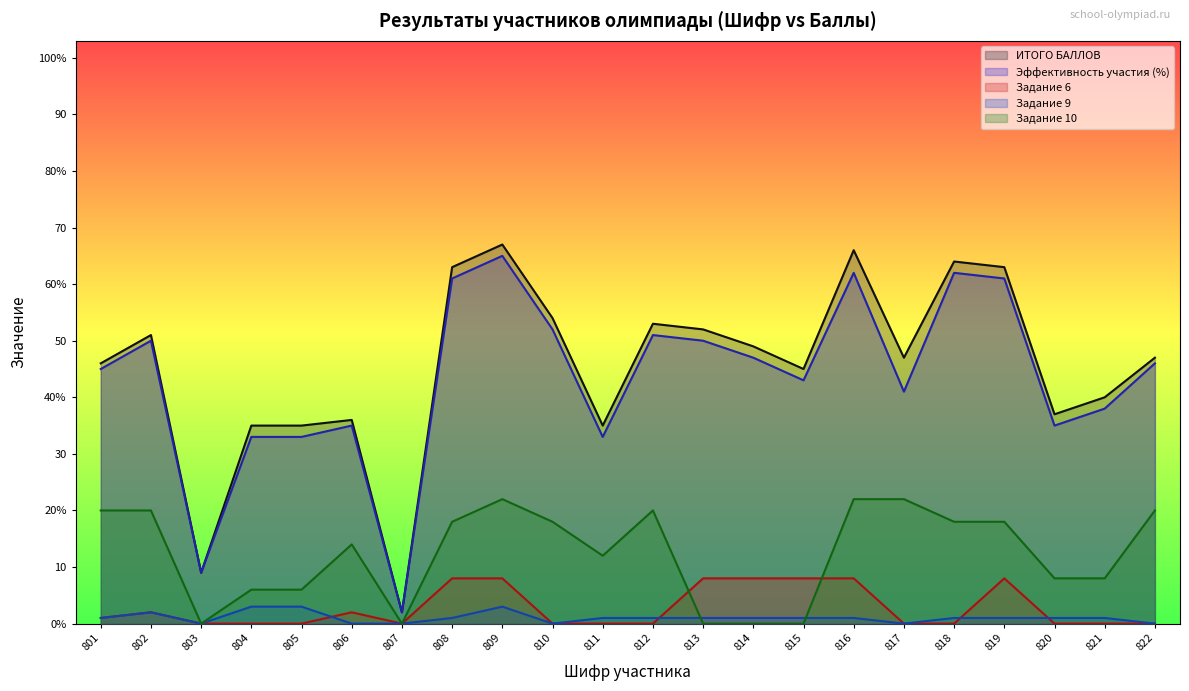

Reading left to right, transcribe all the data shown in this chart.

ИТОГО БАЛЛОВ: 46	51	9	35	35	36	2	63	67	54	35	53	52	49	45	66	47	64	63	37	40	47
Эффективность участия (%): 45	50	9	33	33	35	2	61	65	52	33	51	50	47	43	62	41	62	61	35	38	46
Задание 6: 1	2	0	0	0	2	0	8	8	0	0	0	8	8	8	8	0	0	8	0	0	0
Задание 9: 1	2	0	3	3	0	0	1	3	0	1	1	1	1	1	1	0	1	1	1	1	0
Задание 10: 20	20	0	6	6	14	0	18	22	18	12	20	0	0	0	22	22	18	18	8	8	20